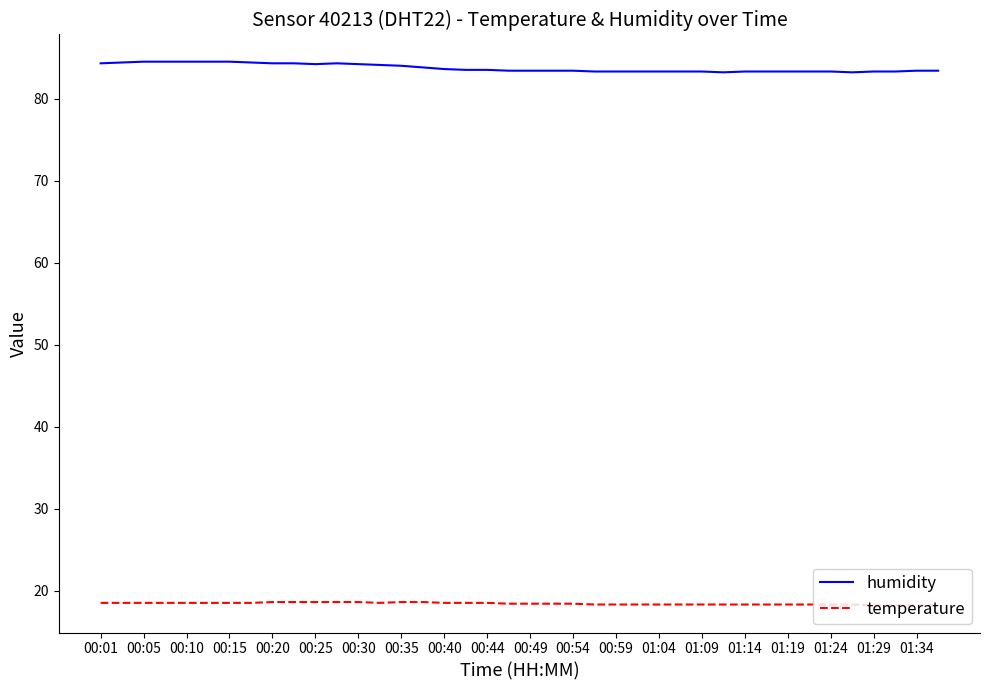

What is the minimum value shown in the chart?

18.2